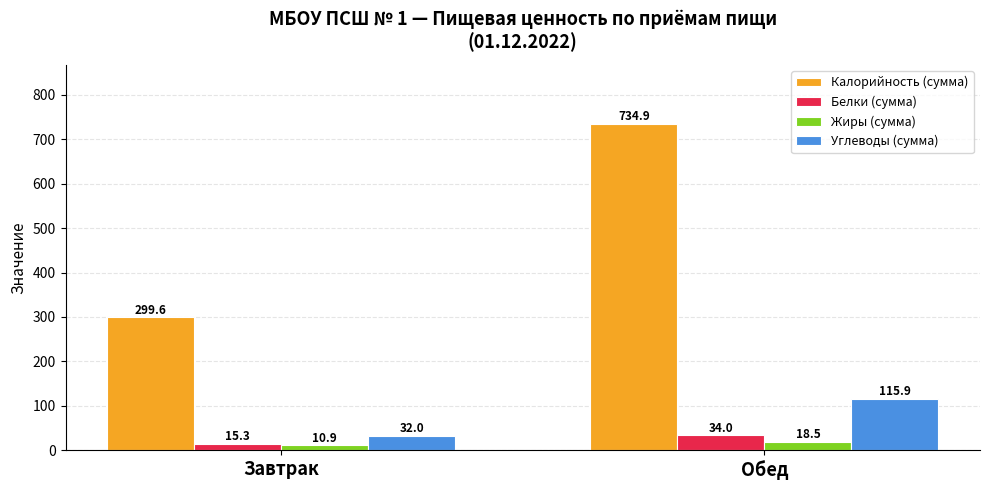

Does the chart contain stacked bars?

No